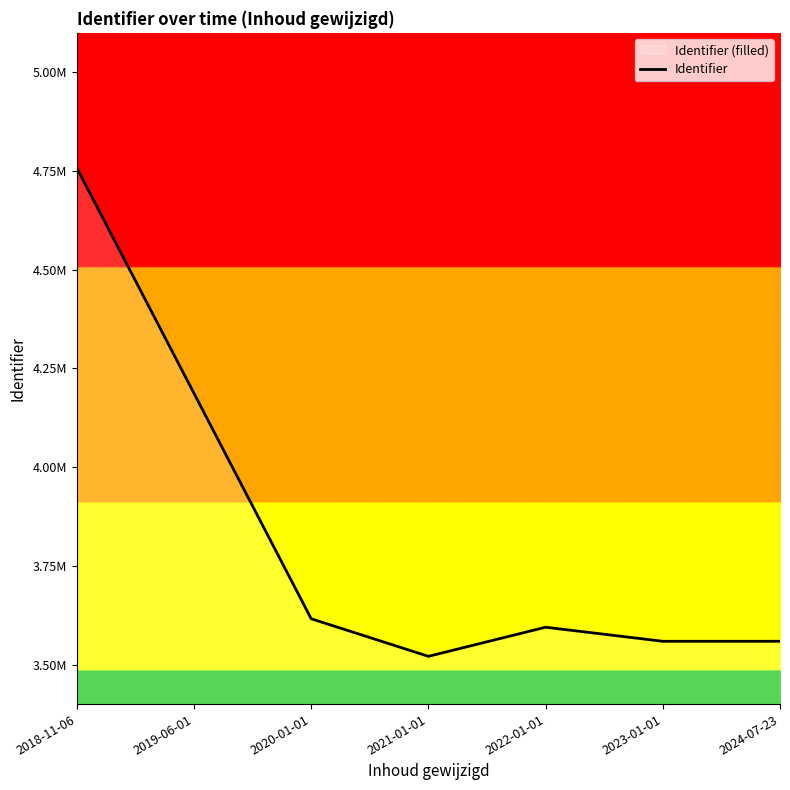

Does the chart display data point markers on the line(s)?

No